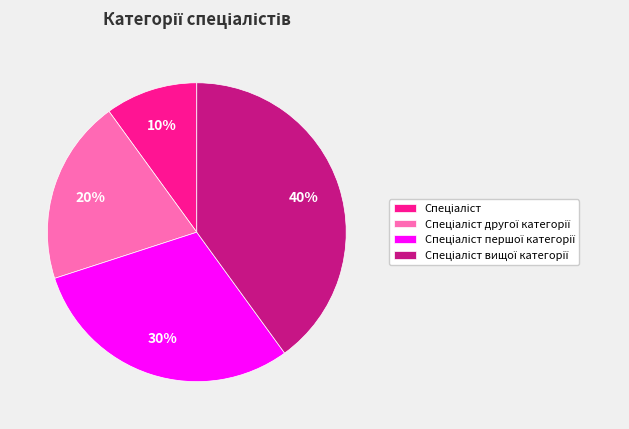

Is there a majority slice in this chart?

No